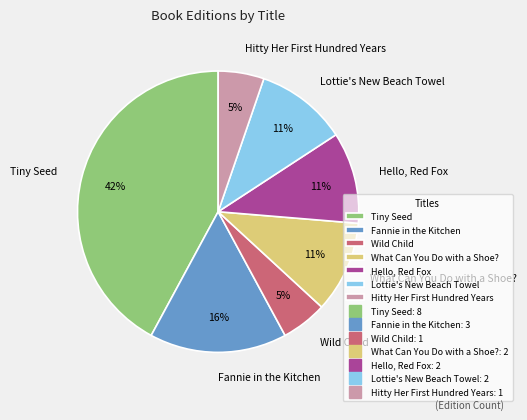

True or false: What Can You Do with a Shoe? accounts for 5% of the total.

False